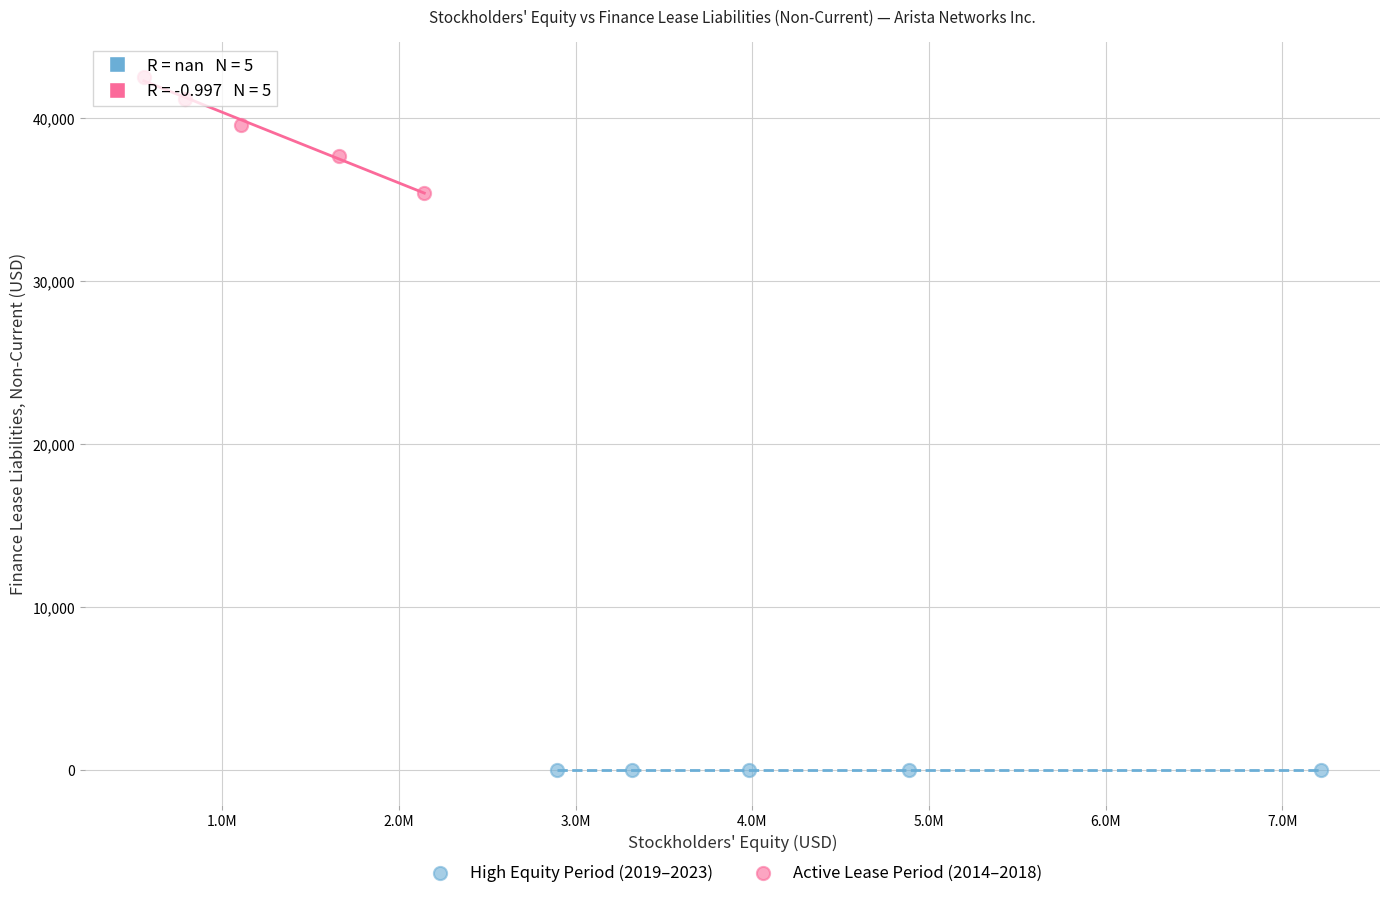

Which series contains the lowest Y value?

High Equity Period (2019–2023)